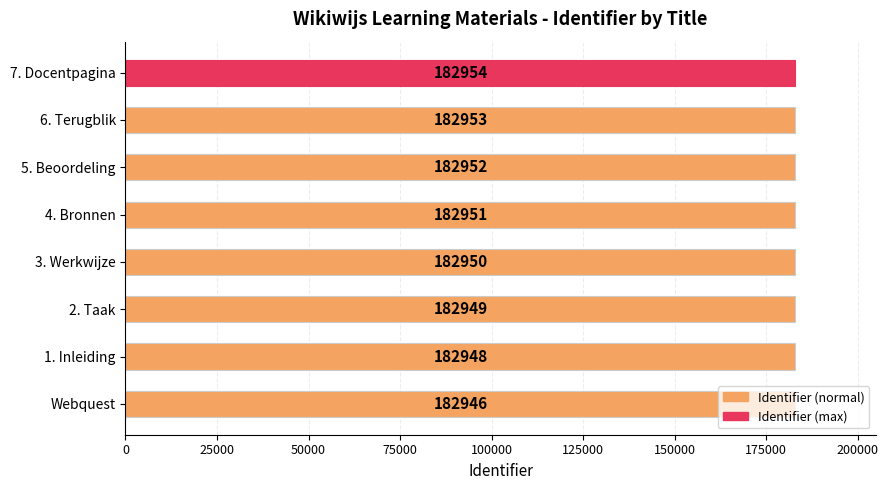

What is the average value?

182950